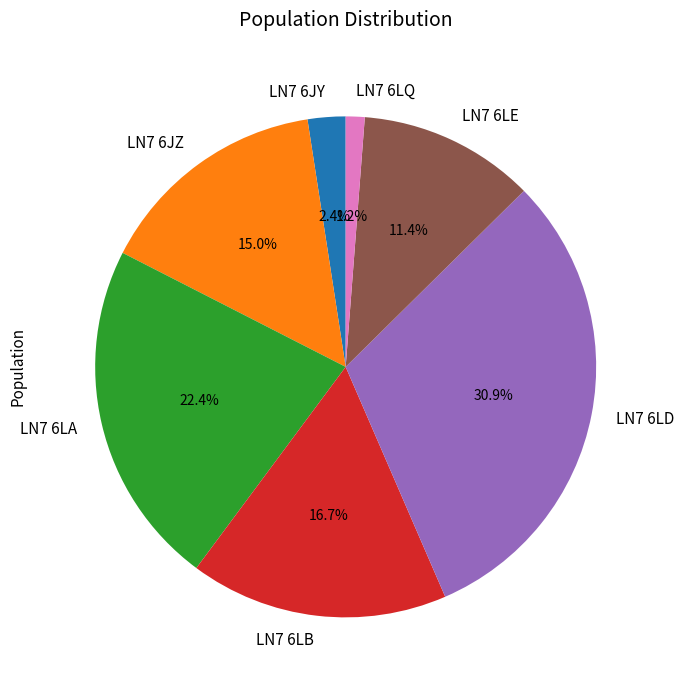

Approximately how many times larger is the value at LN7 6LB compared to LN7 6LA?

0.7